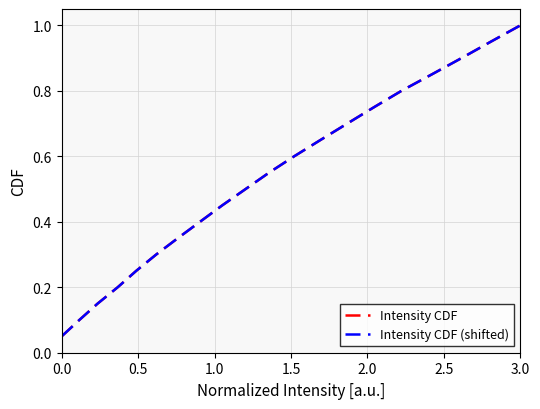

The Intensity CDF (shifted) series shows 0.6 at 3.0. True or false?

False